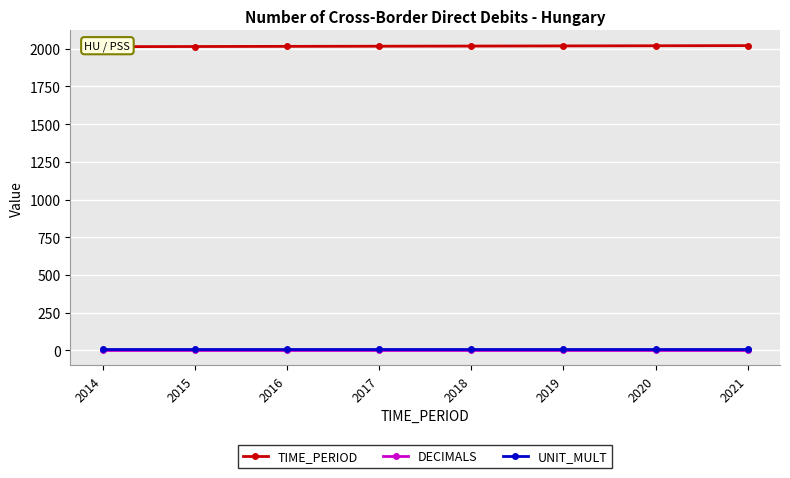

True or false: DECIMALS and UNIT_MULT cross at least once.

False